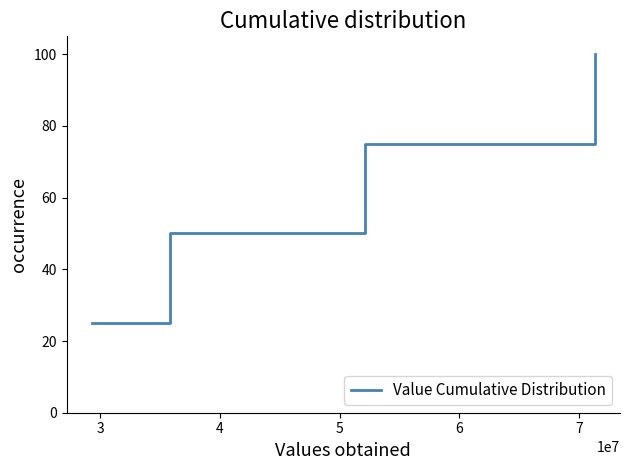

What is the minimum value shown in the chart?

25